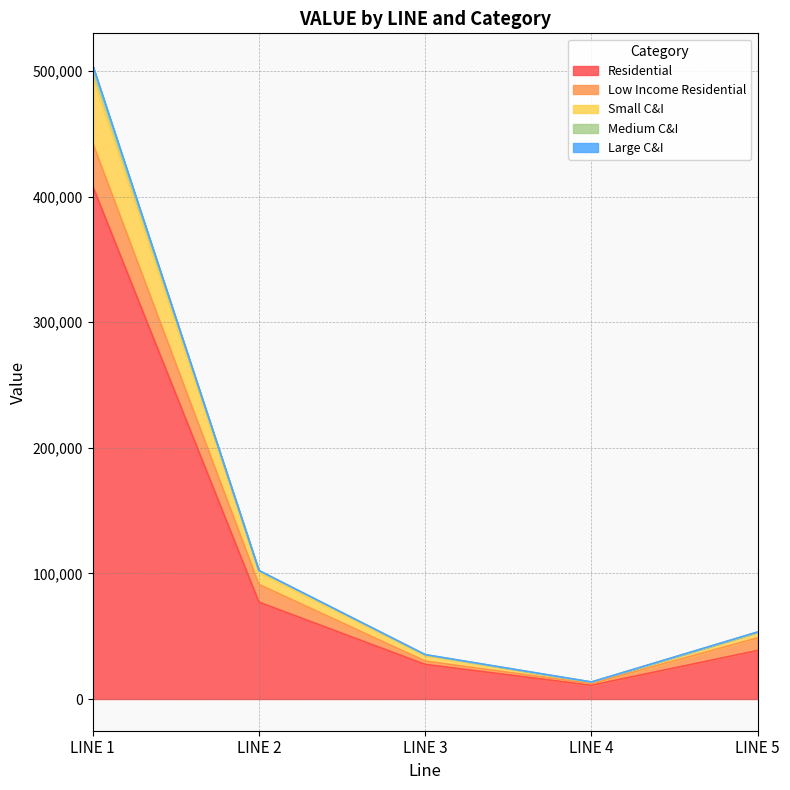

How many lines are shown in the chart?

5